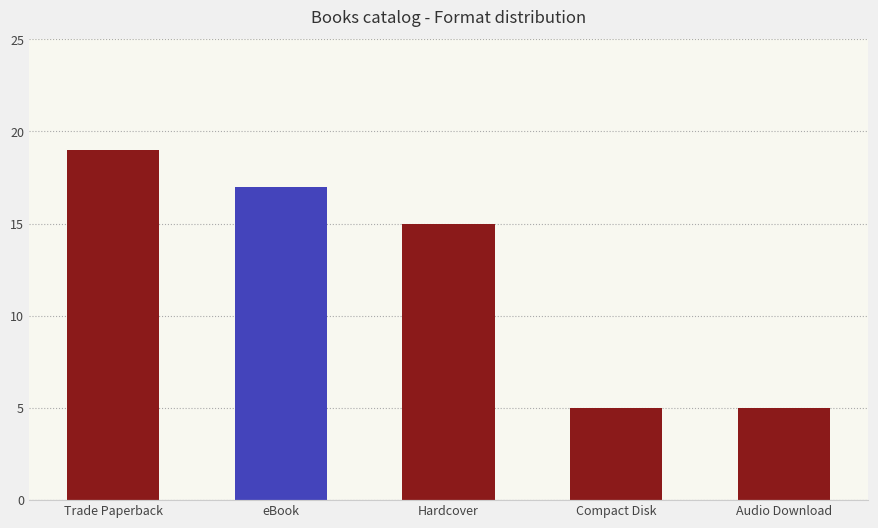

Reading left to right, transcribe all the data shown in this chart.

Trade Paperback=19	eBook=17	Hardcover=15	Compact Disk=5	Audio Download=5